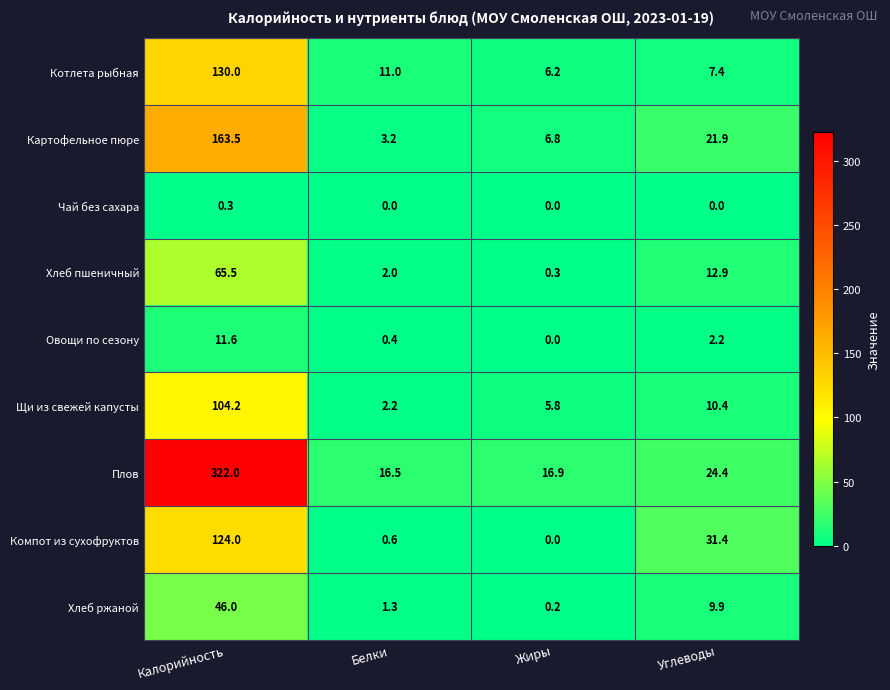

Rank the series at Белки from lowest to highest value.

Чай без сахара, Овощи по сезону, Компот из сухофруктов, Хлеб ржаной, Хлеб пшеничный, Щи из свежей капусты, Картофельное пюре, Котлета рыбная, Плов